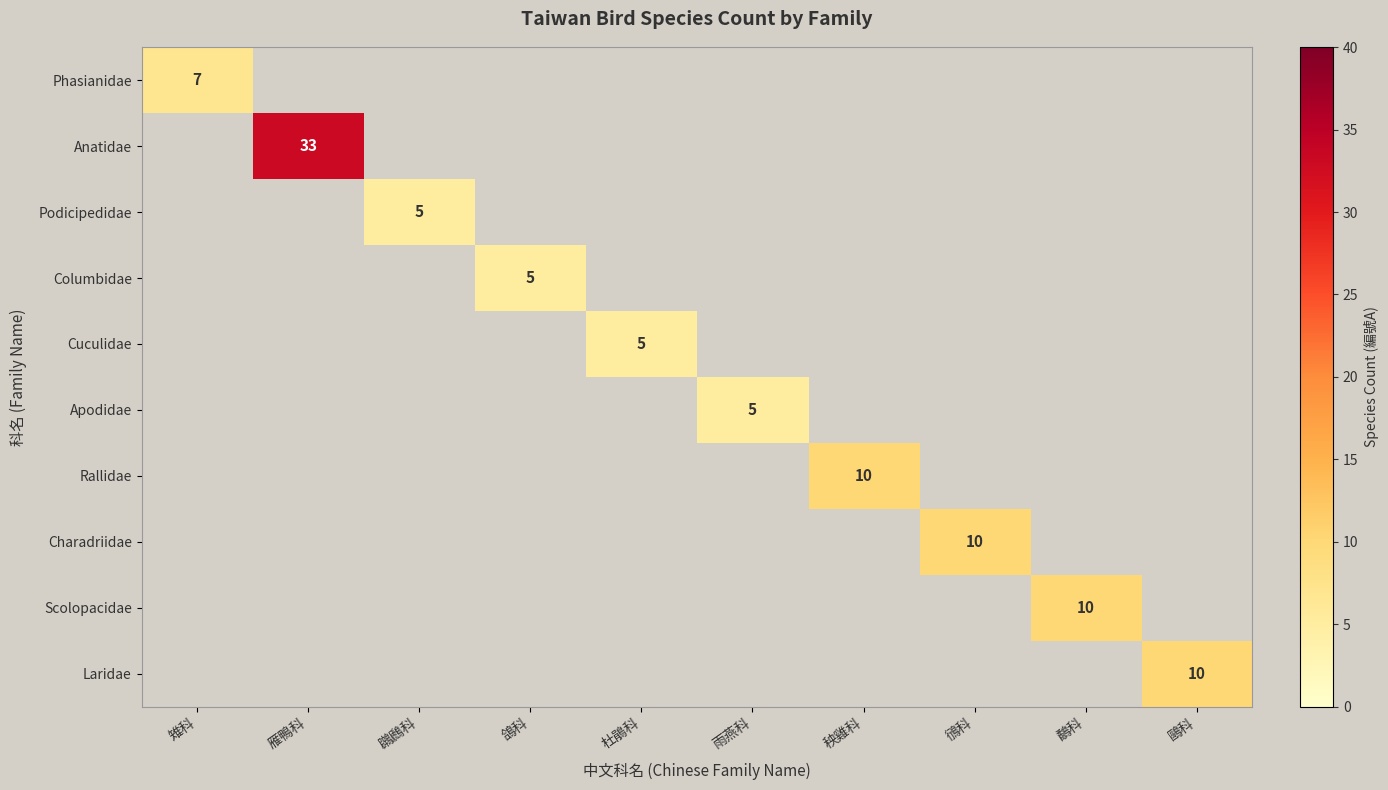

Count the number of categories in the chart.

10